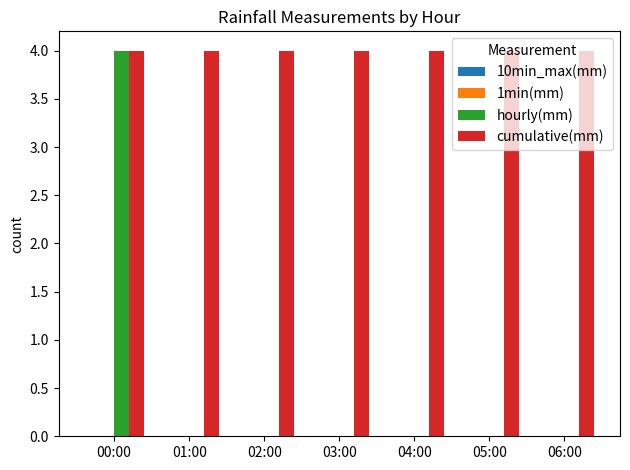

Which category has the highest value in the hourly(mm) series?

00:00